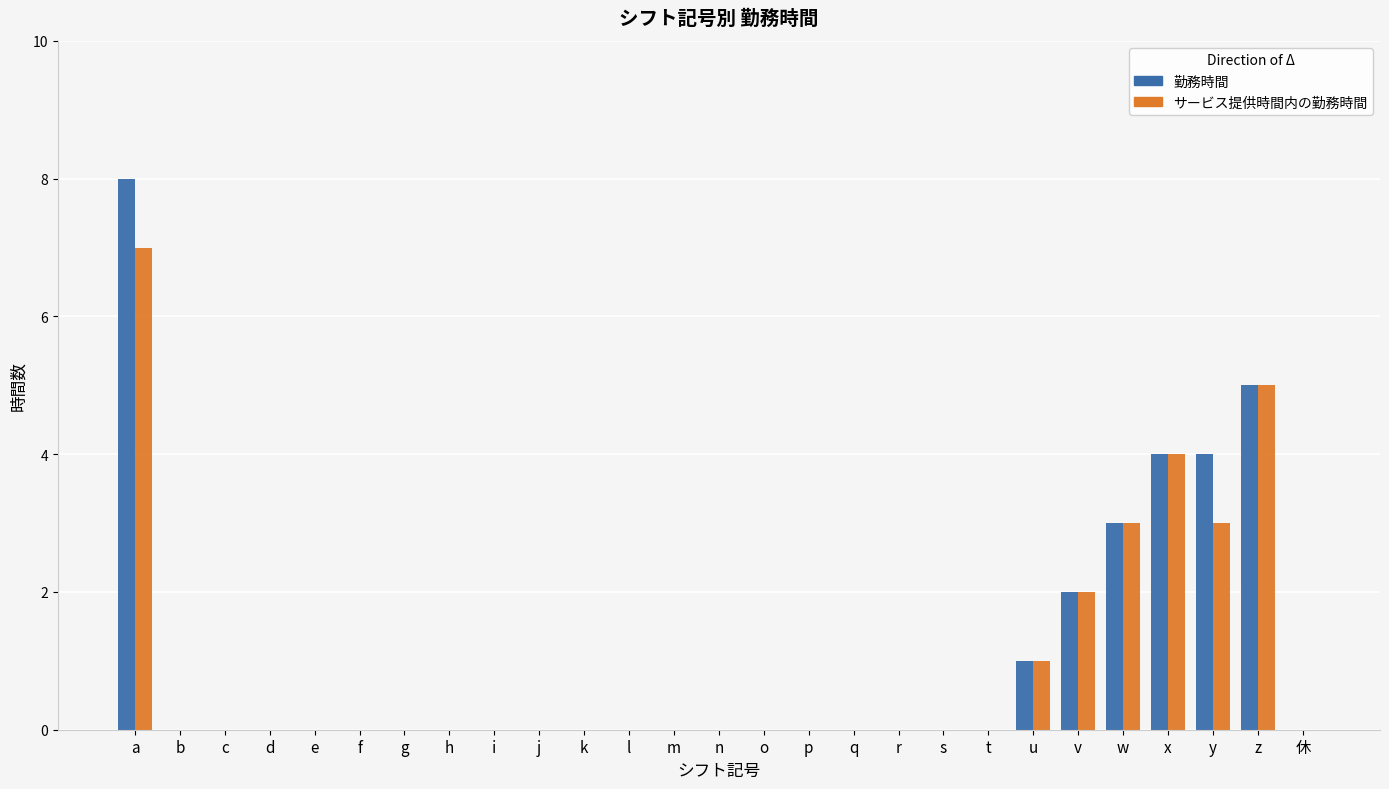

What value does the サービス提供時間内の勤務時間 series have at w?

3